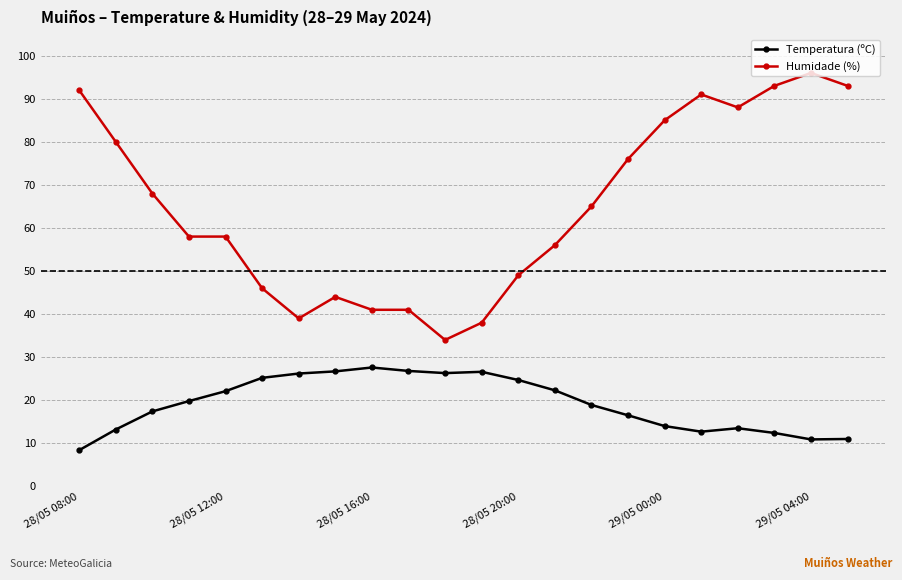

What are all the series names shown in the legend?

Temperatura (ºC), Humidade (%)